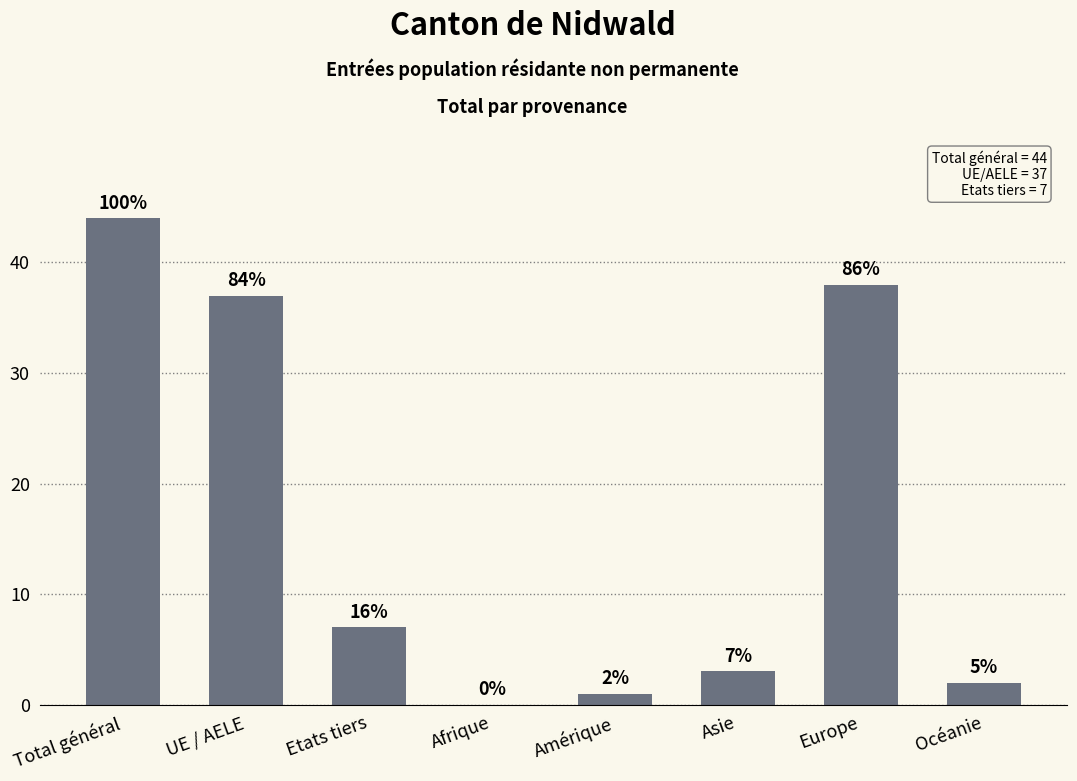

What is the greatest value displayed?

44